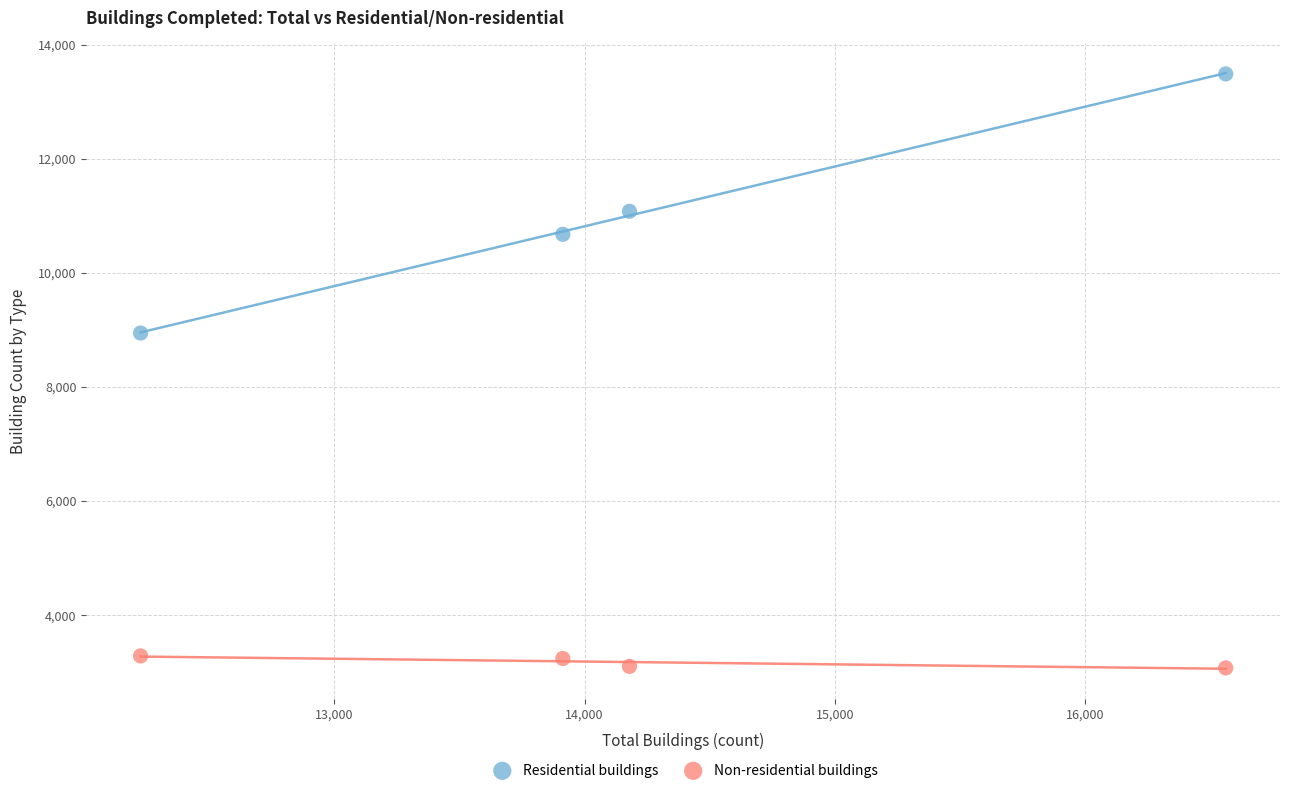

Which series reaches the maximum Y coordinate?

Residential buildings